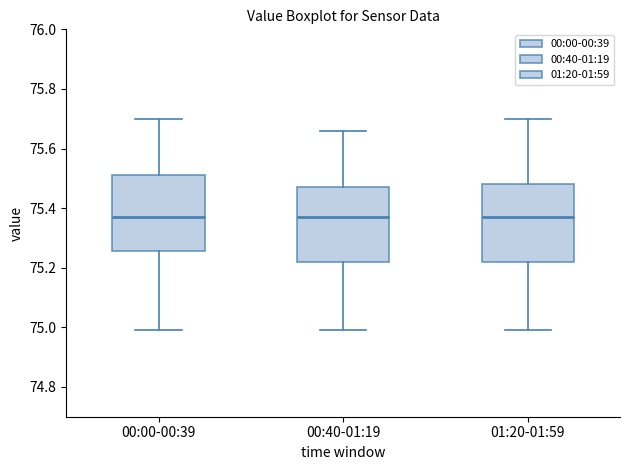

Reading left to right, transcribe this box plot: for each box, give where its median line is, the range the box spans, and where its two whiskers end, as read against the y-axis. The values are not printed on the chart, so give them approximately, as read against the axis.

00:00-00:39: median 75.38, box 75.26 to 75.52, whiskers 75.00 to 75.70
00:40-01:19: median 75.38, box 75.22 to 75.48, whiskers 75.00 to 75.66
01:20-01:59: median 75.38, box 75.22 to 75.48, whiskers 75.00 to 75.70